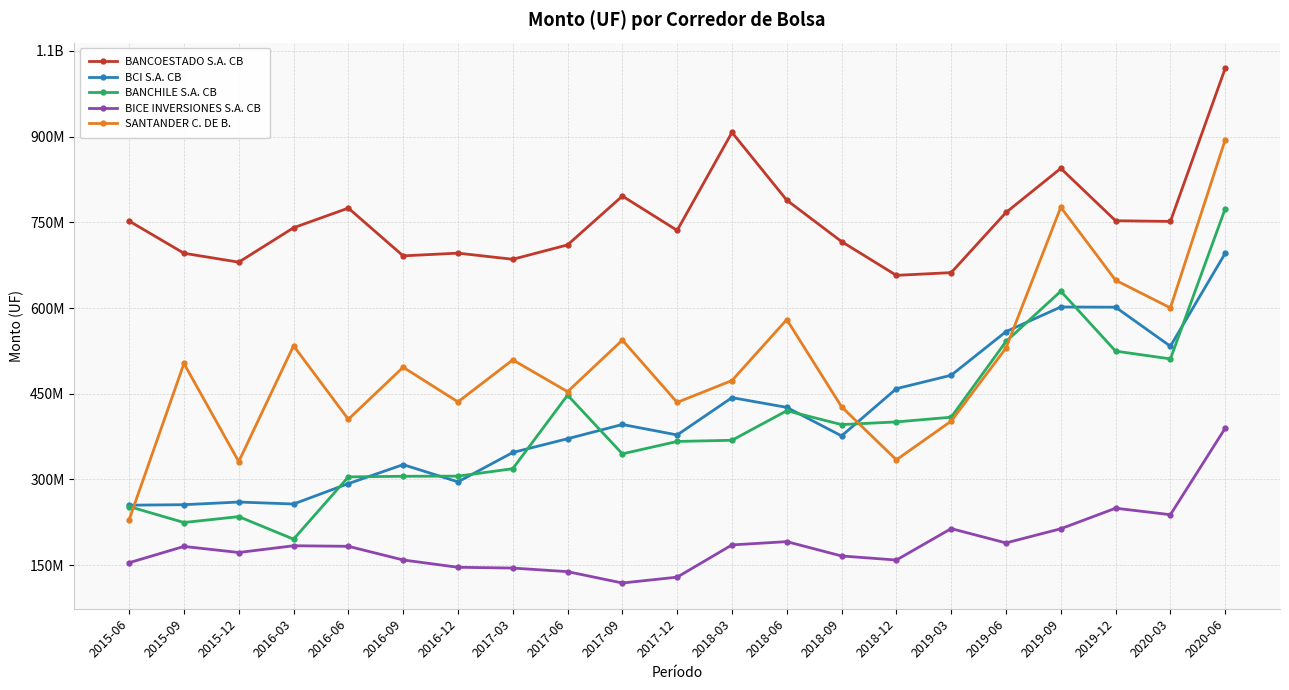

Is this an area chart (filled region under the line)?

No